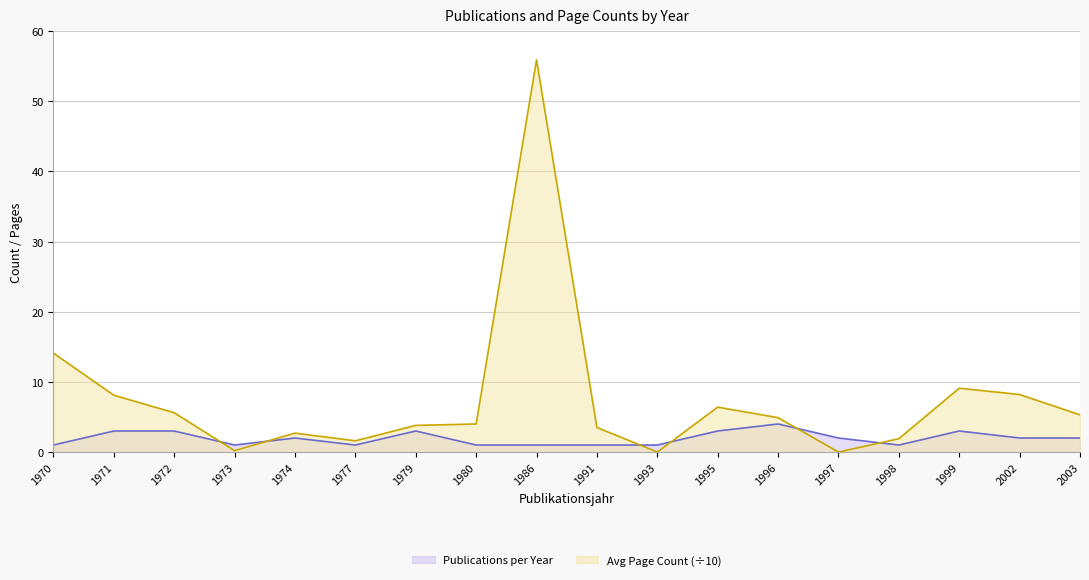

How many lines are shown in the chart?

2